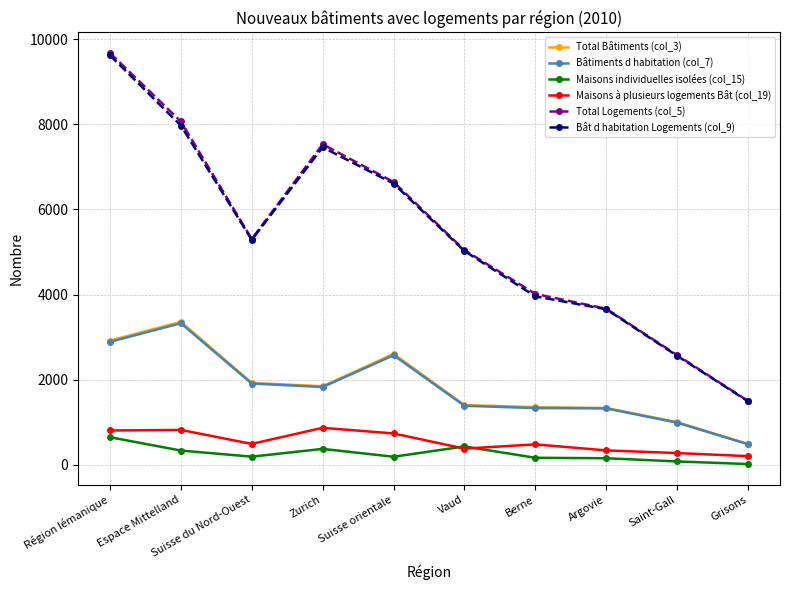

What position from the left is Zurich?

4